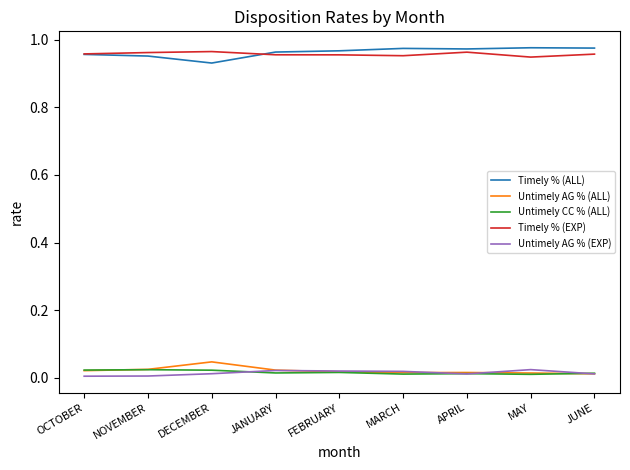

Is the value of Untimely CC % (ALL) at NOVEMBER greater than the value of Timely % (ALL) at NOVEMBER?

No